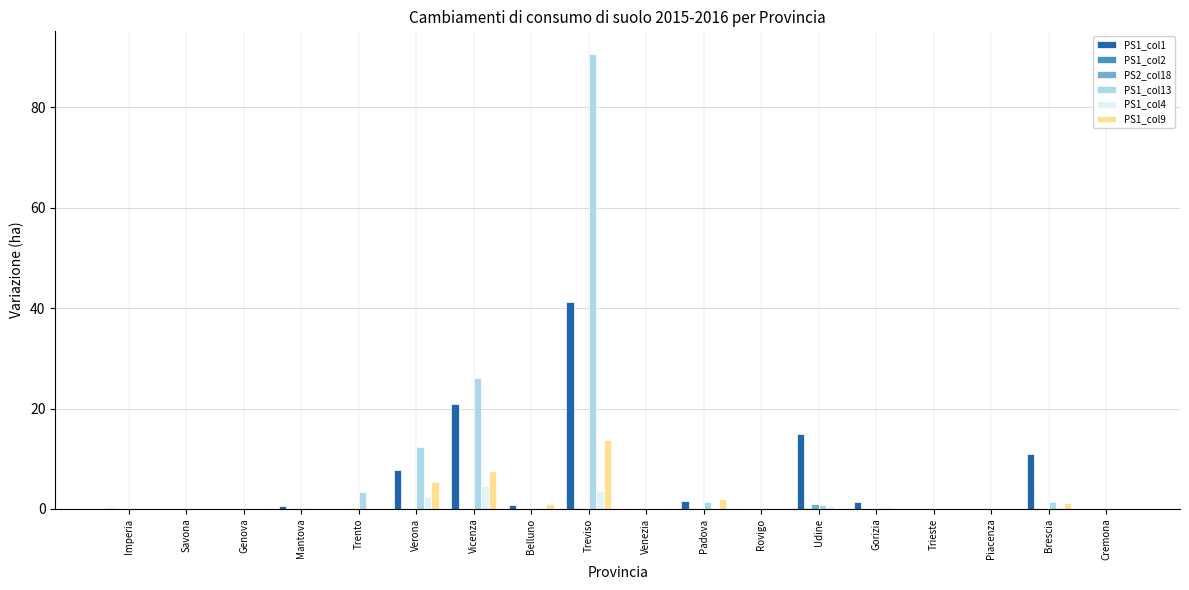

What is the sum of the PS1_col13 values at Rovigo and Udine?

0.8